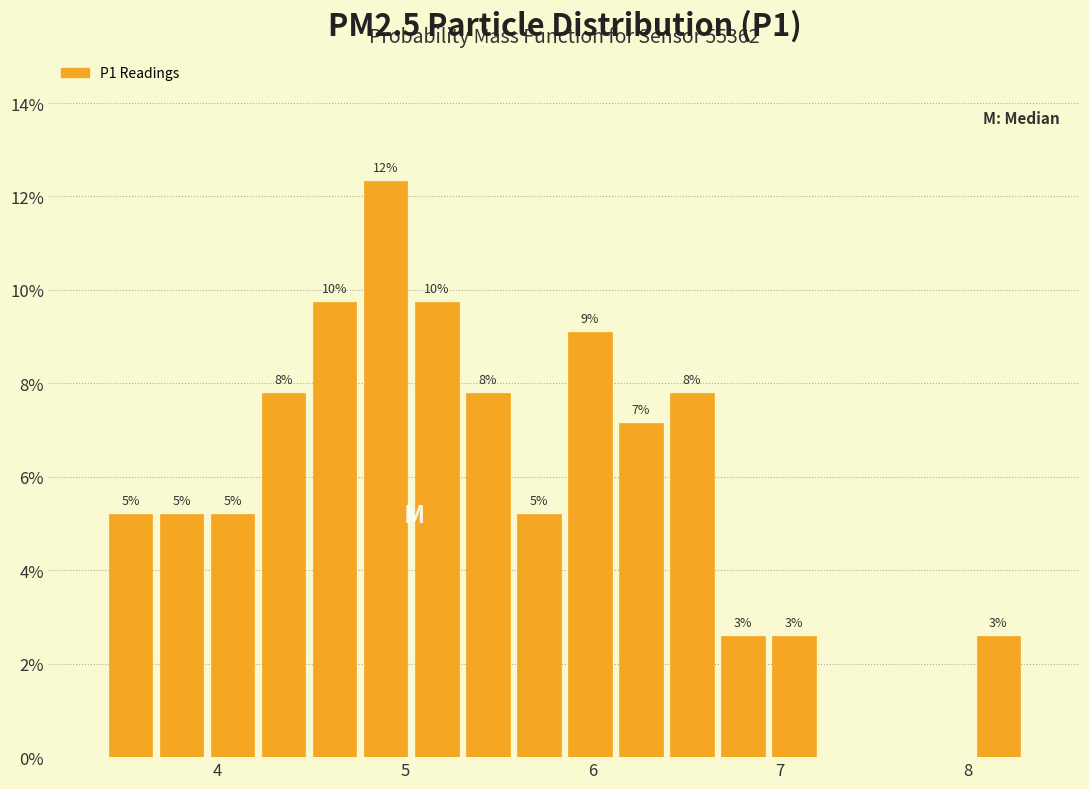

Around what value on the x-axis is the tallest bar? Give the approximate position of its centre, as read against the axis.

4.9